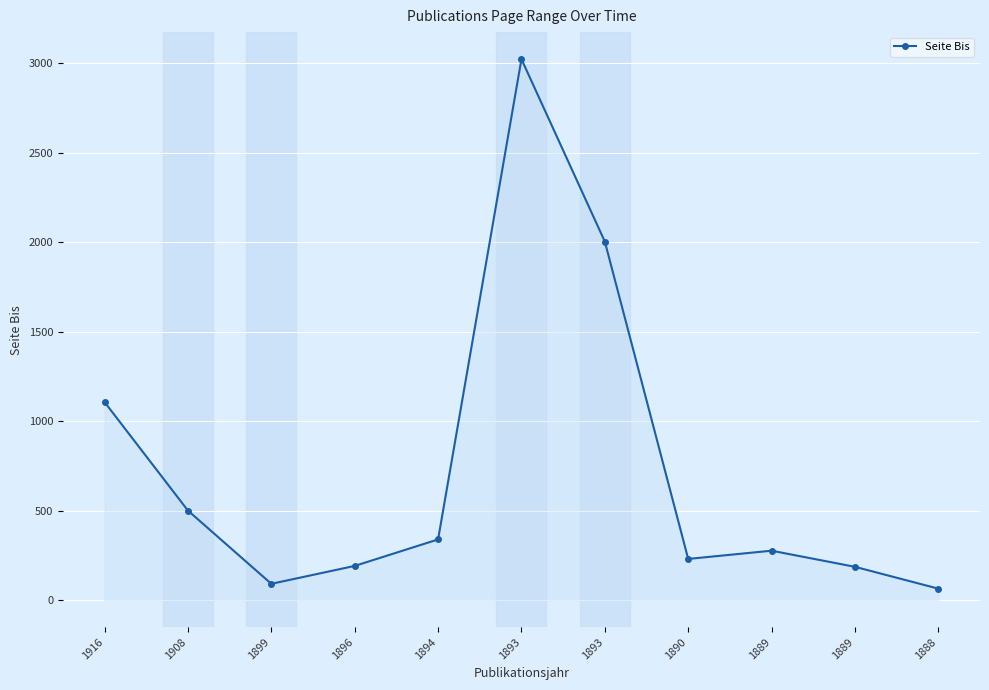

What is the difference between the values at 1896 and 1908?

309